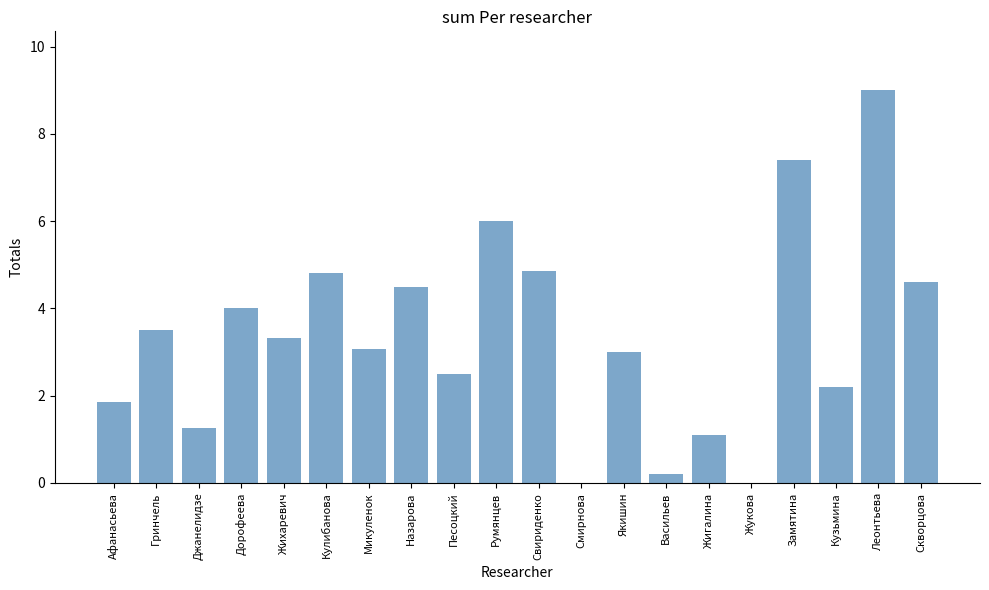

Does the chart contain stacked bars?

No